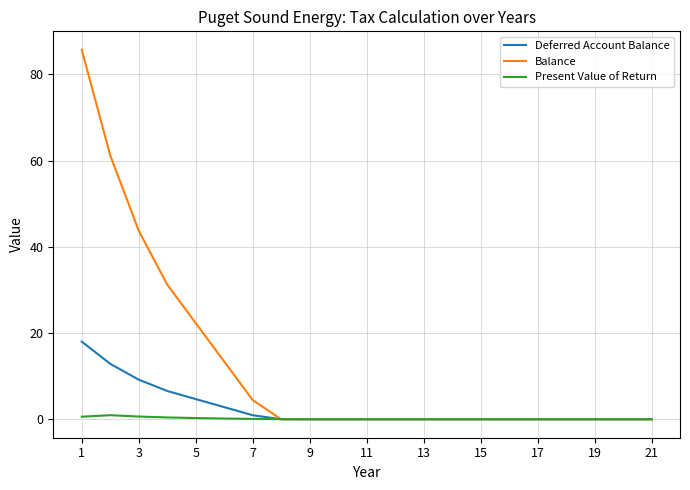

Which series has the largest total across all categories?

Balance